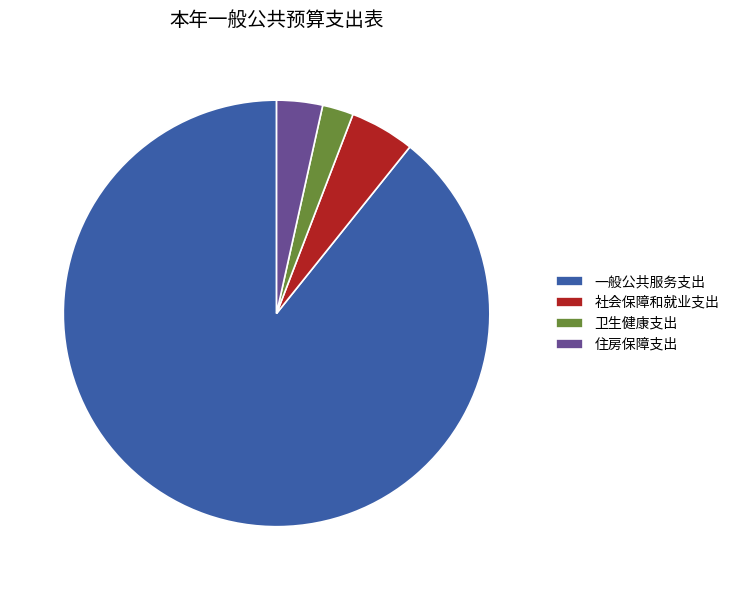

Approximately how many times larger is the value at 一般公共服务支出 compared to 卫生健康支出?

37.9